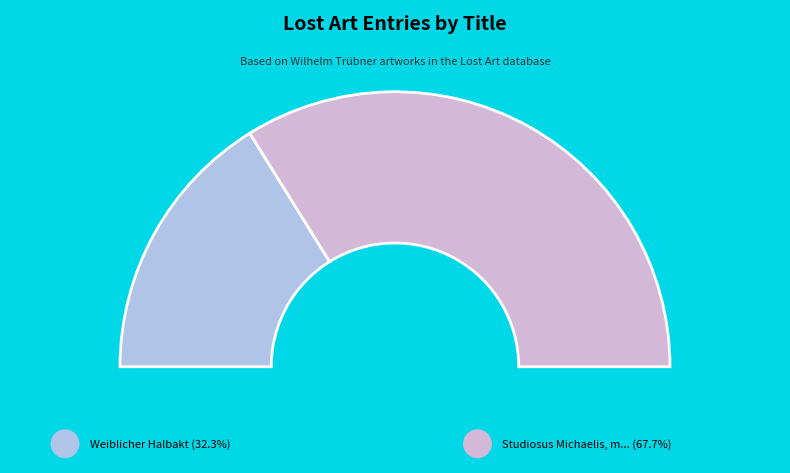

What percentage is the Weiblicher Halbakt slice, to the nearest percent?

32%